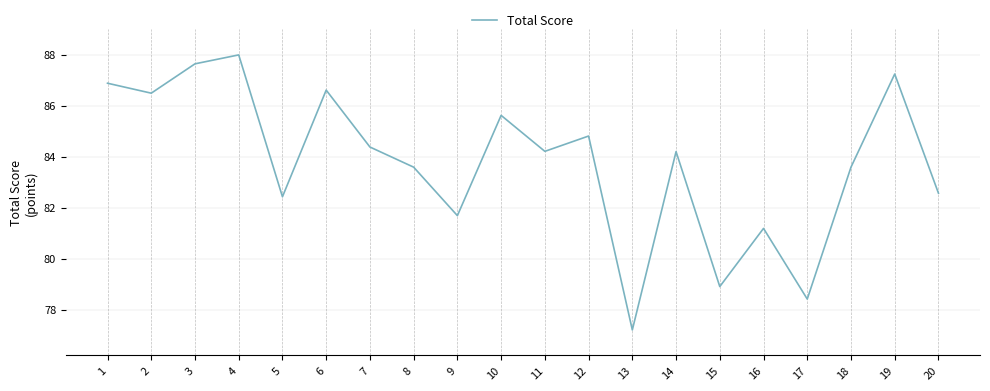

What is the average value?

83.8